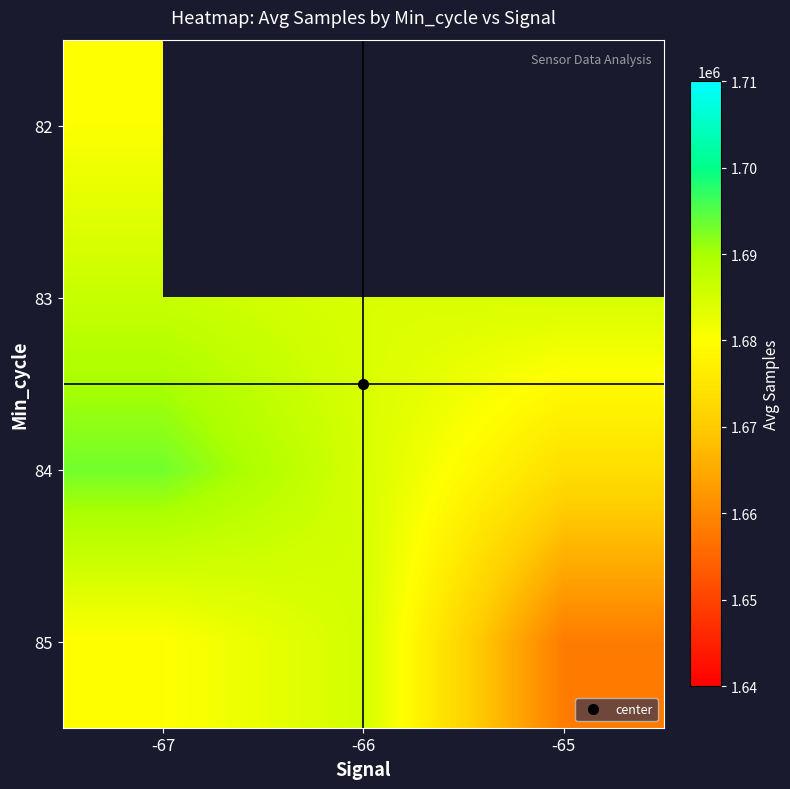

At -67, list the series in order from largest to smallest.

84, 83, 82, 85